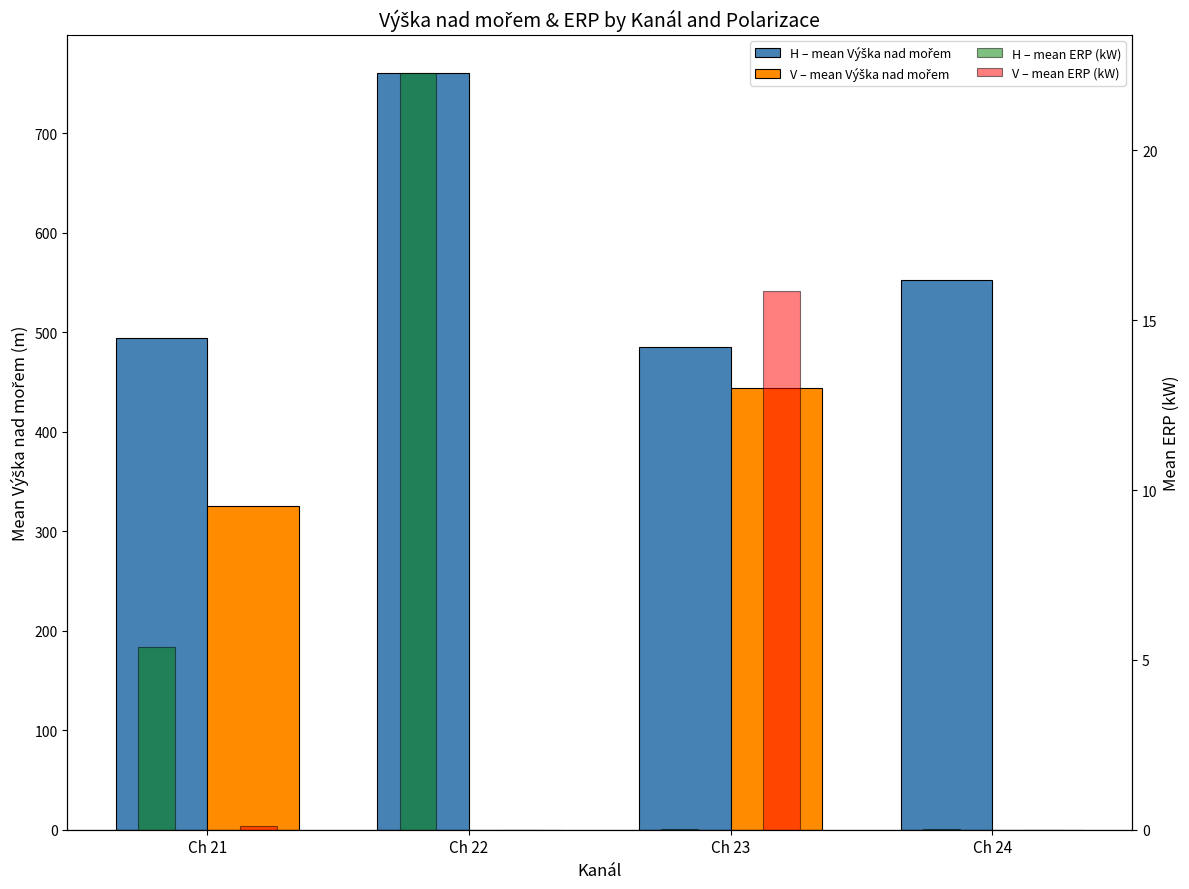

How many data points does each series have?

4